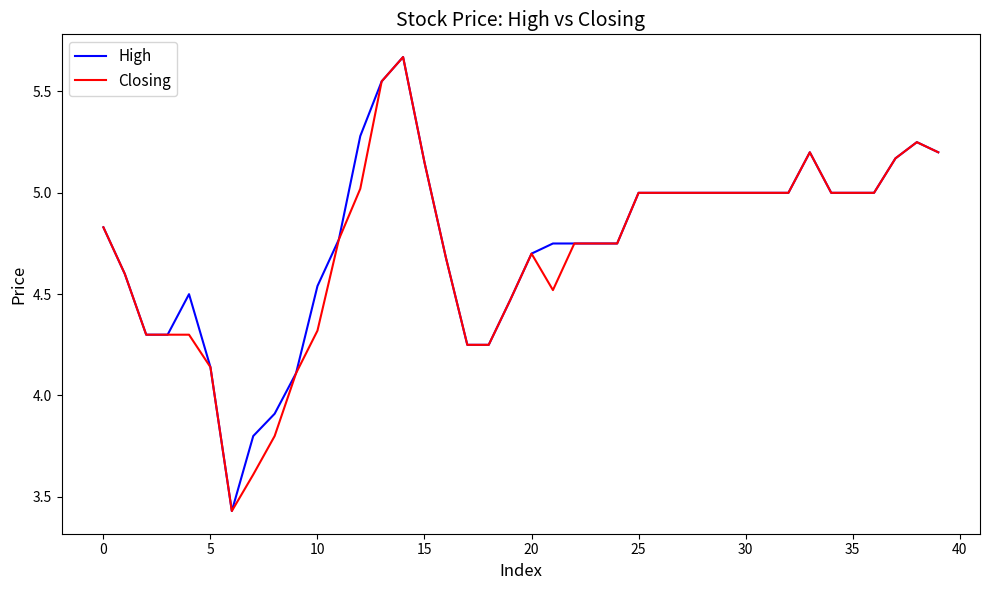

What are all the series names shown in the legend?

High, Closing